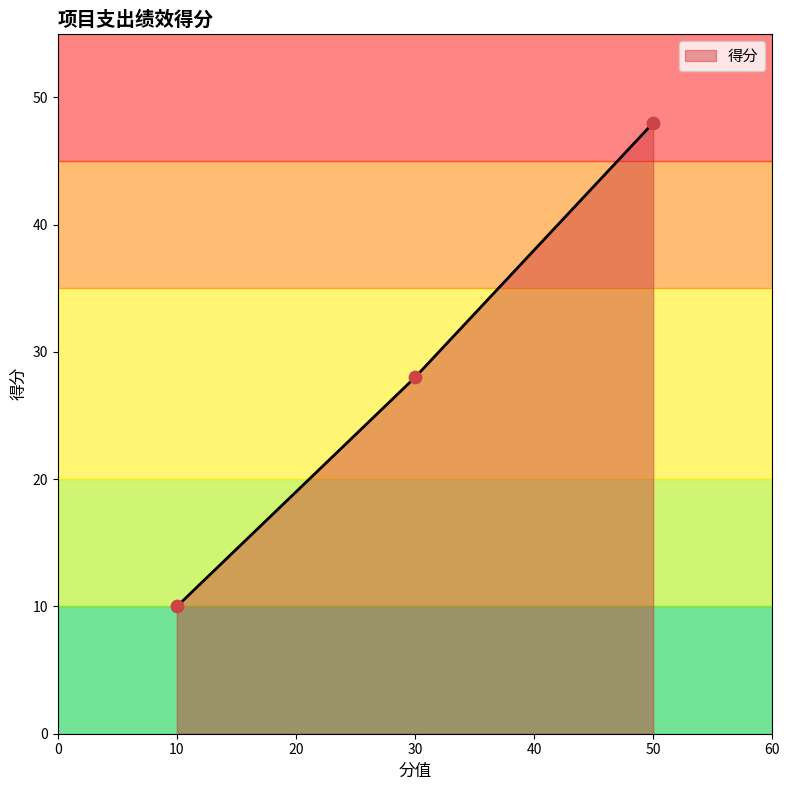

What is the change in value from 30 to 50?

+20